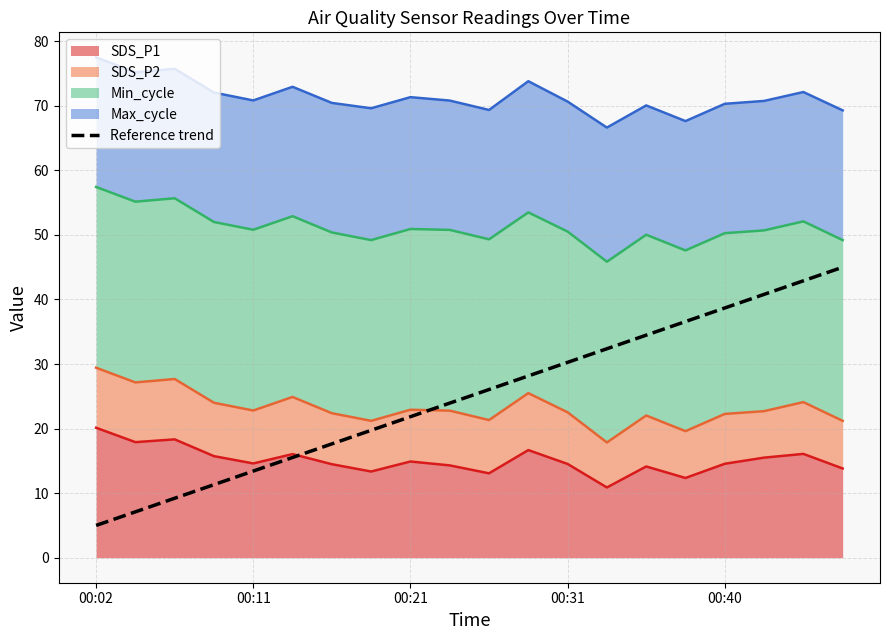

Does the chart display data point markers on the line(s)?

No